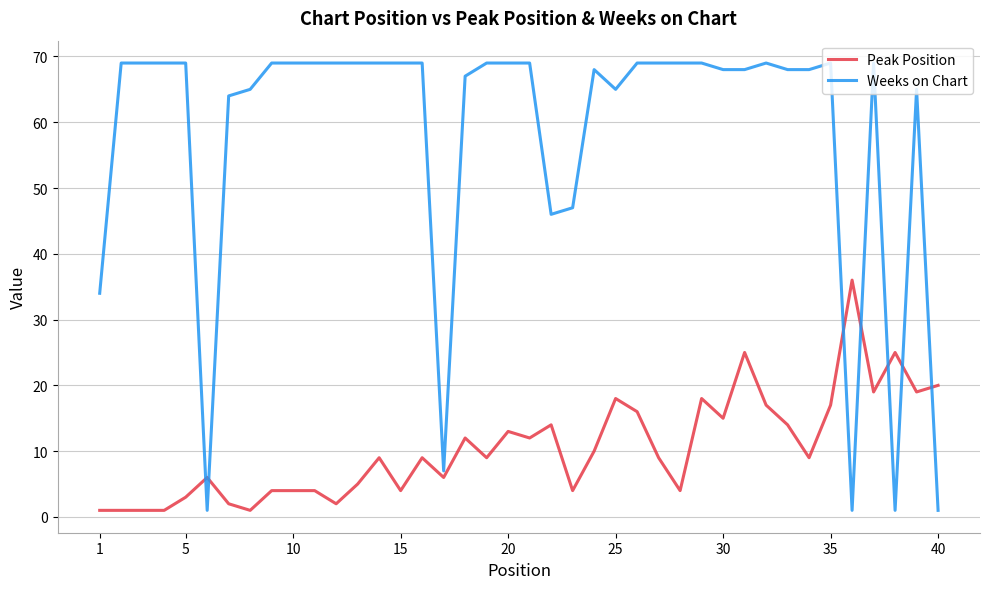

What is the difference between the maximum and minimum values in the Weeks on Chart series?

68